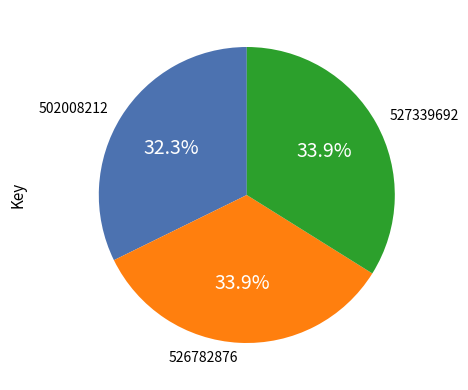

Does 502008212 account for over 50% of the chart?

No